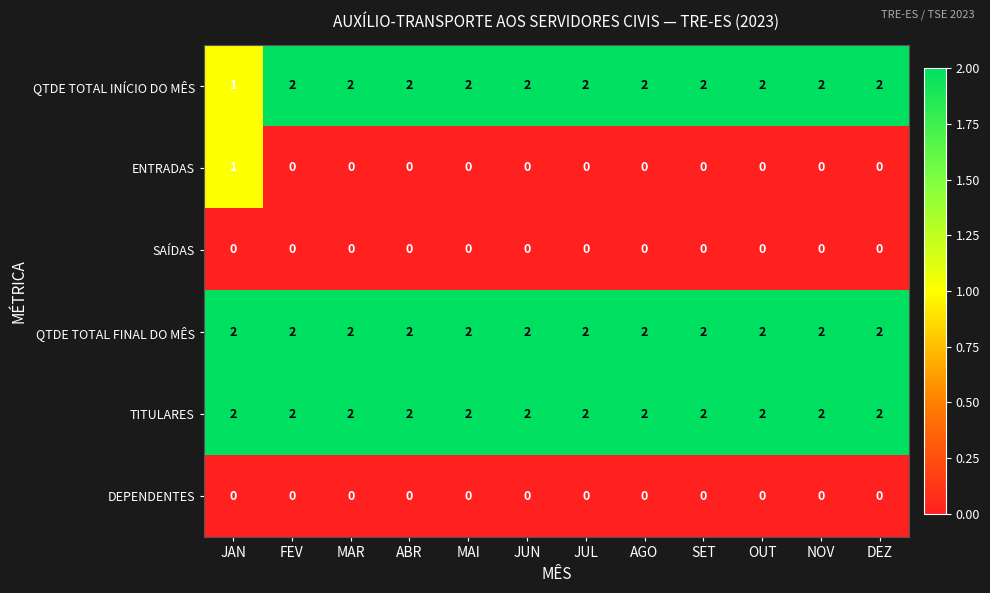

What is the total value across all series at NOV?

6